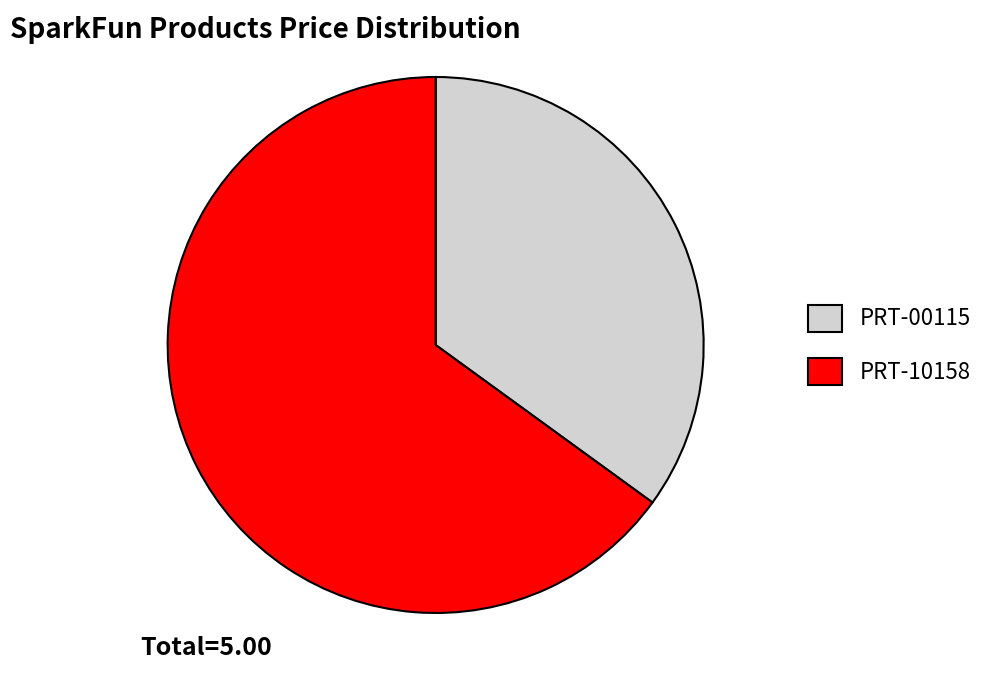

What is the smallest slice in the pie chart?

PRT-00115